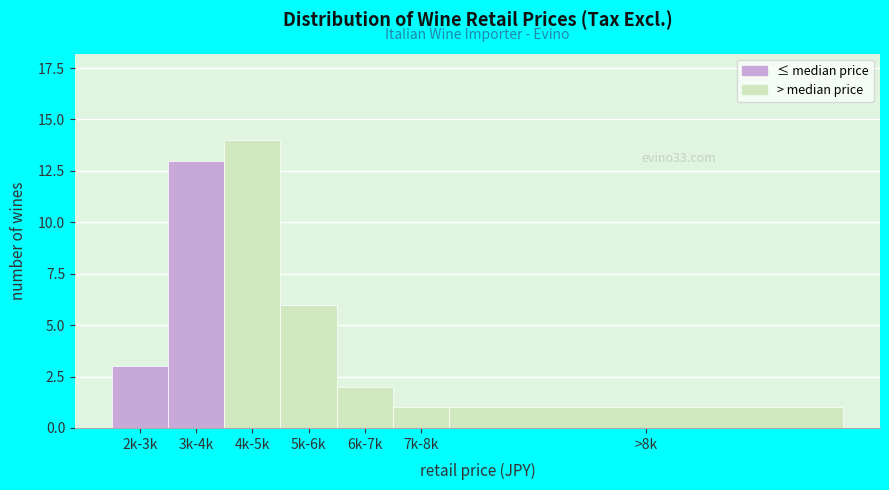

Reading left to right, extract all data points from this chart.

3	13	14	6	2	1	1